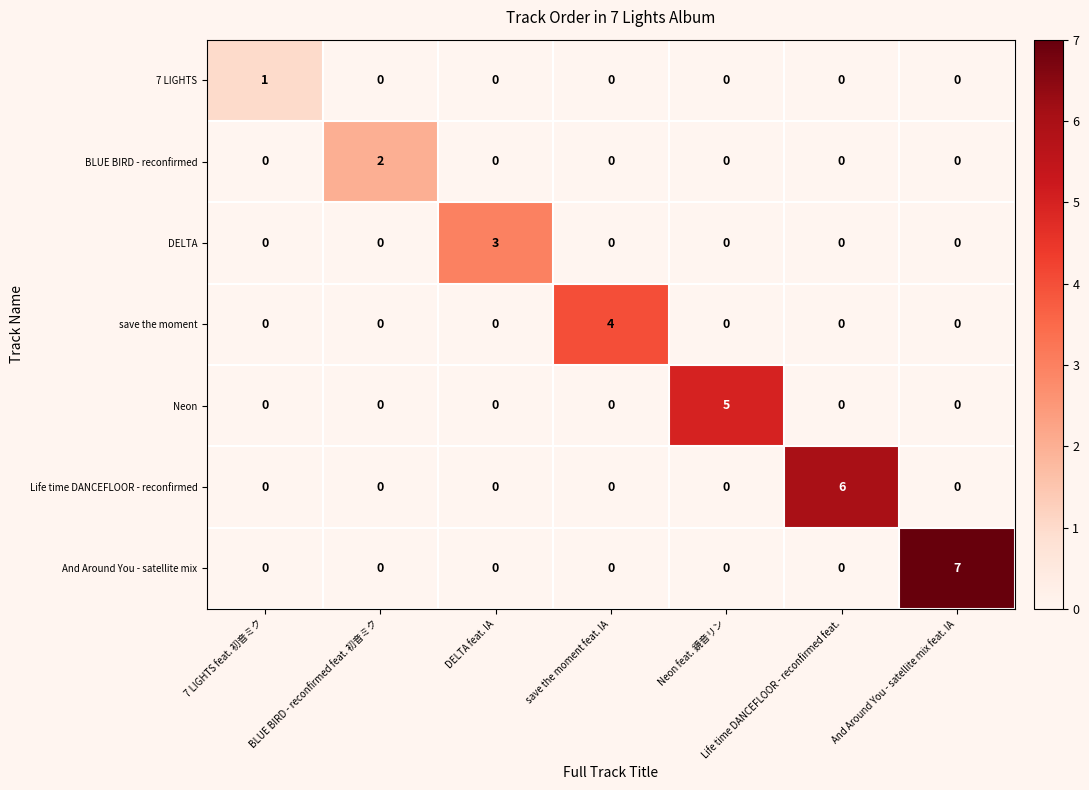

Which series has the largest total across all categories?

And Around You - satellite mix